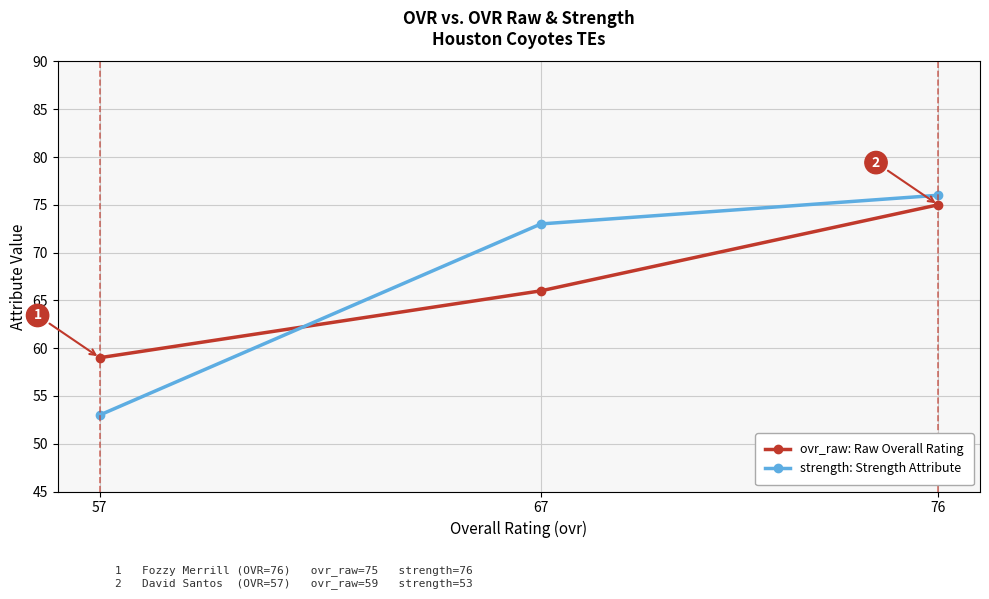

What is the difference between the ovr_raw: Raw Overall Rating values at 76 and 67?

9